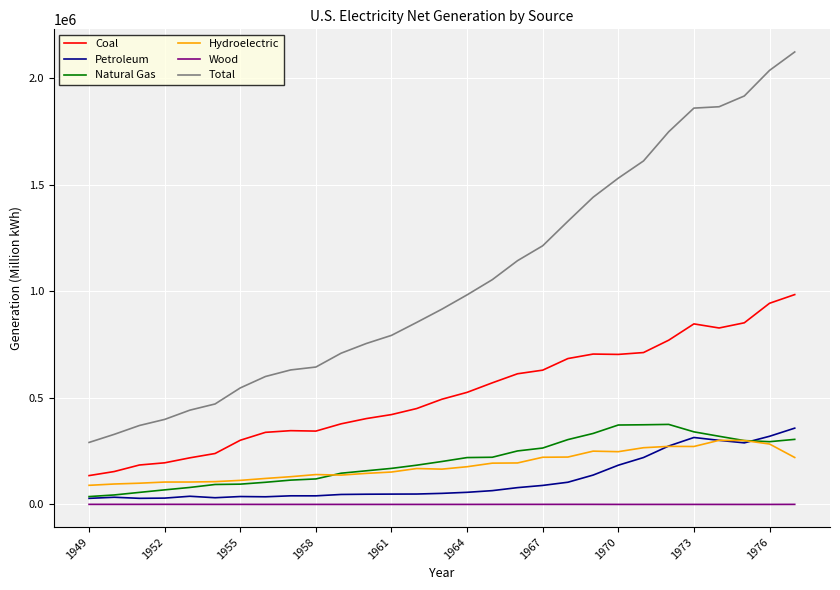

True or false: Petroleum and Total cross at least once.

False